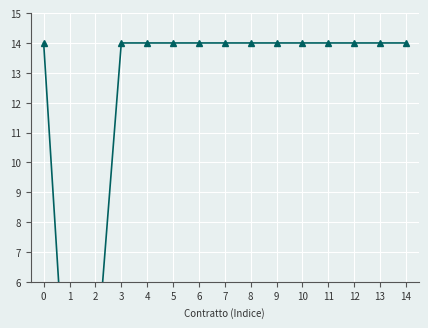

Which series has the largest total across all categories?

Importo di aggiudicazione